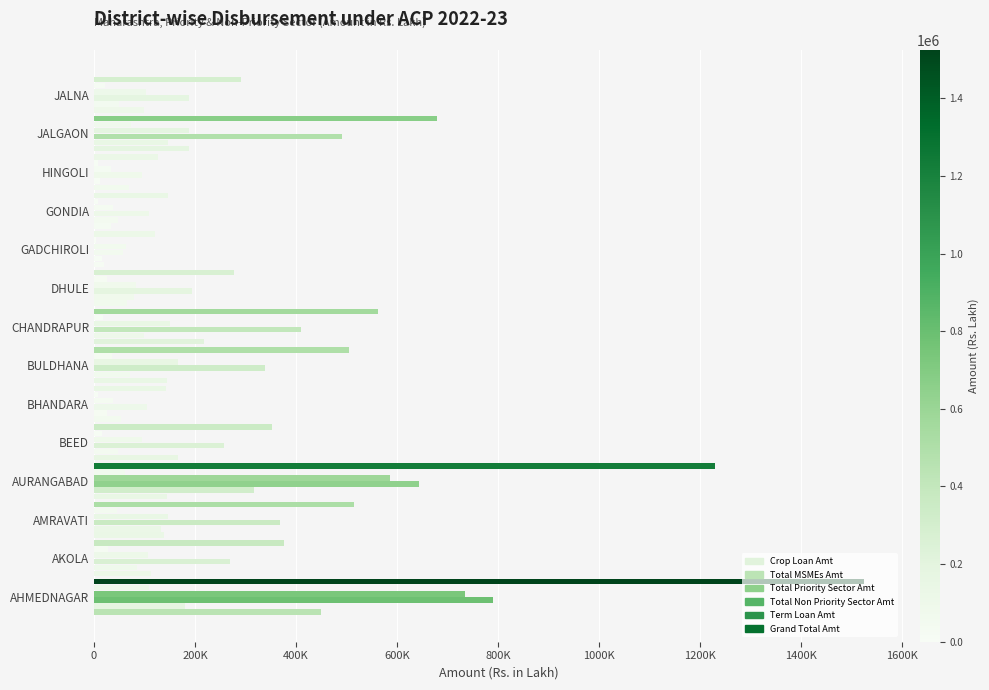

What position from the left is DHULE?

9